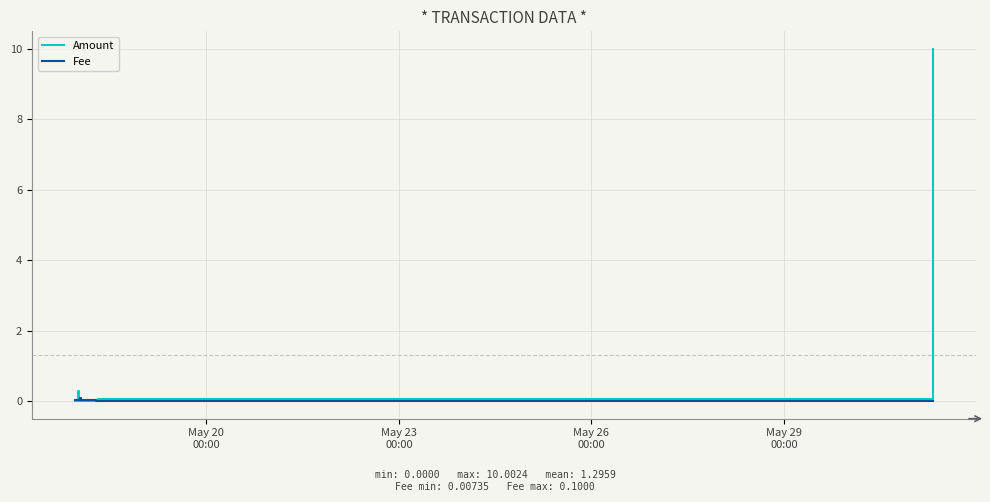

In Amount, how many points are higher than both neighbors (excluding endpoints)?

1